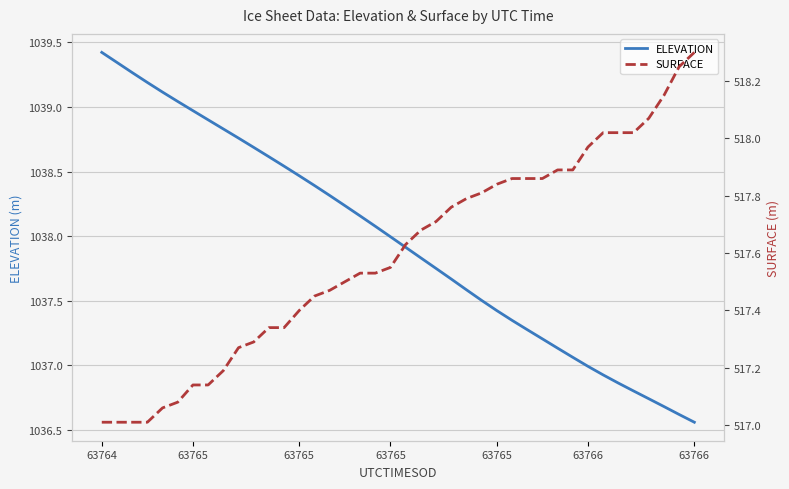

True or false: ELEVATION has more than 1 interior local peaks.

False